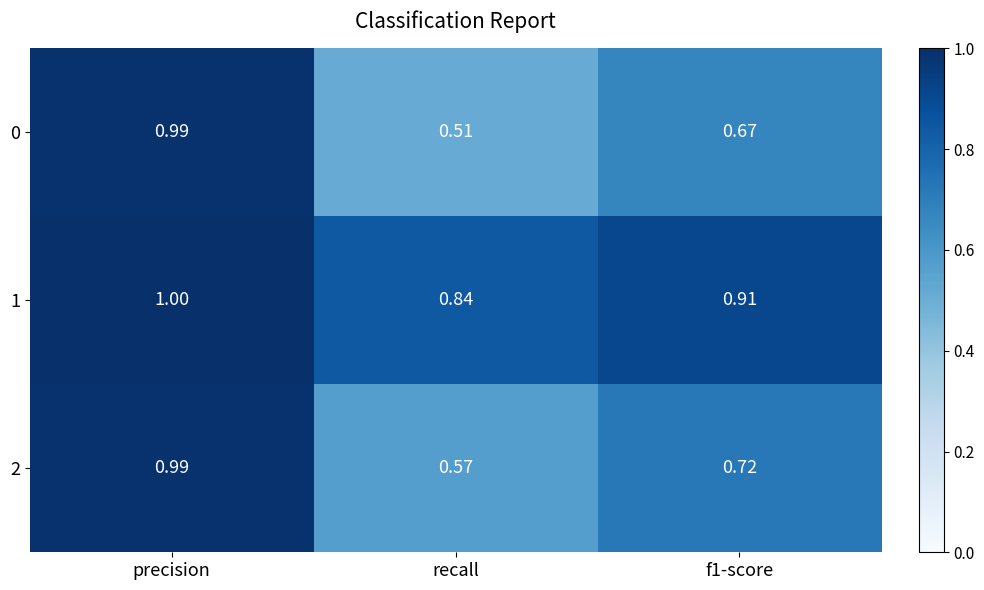

At which label does 0 reach its peak?

precision